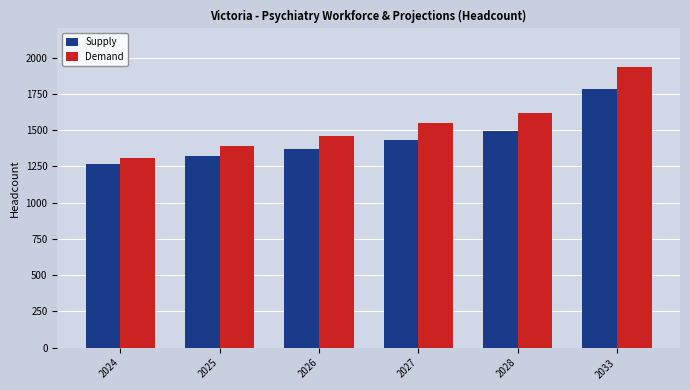

What is the sum of all Demand values?

9250.8